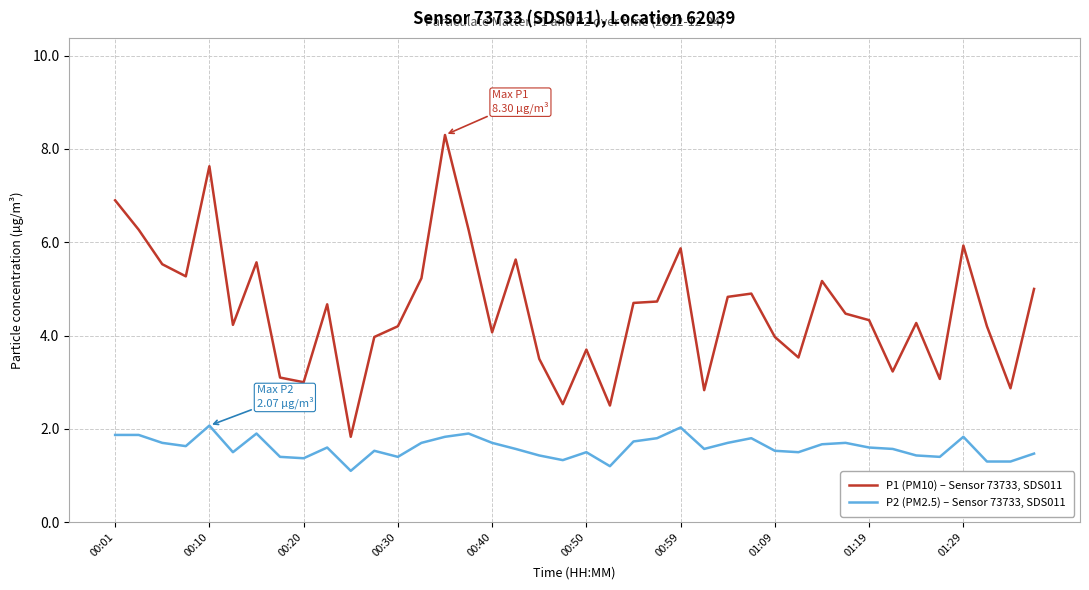

List the series in order of their overall mean, lowest first.

P2 (PM2.5) – Sensor 73733, SDS011, P1 (PM10) – Sensor 73733, SDS011